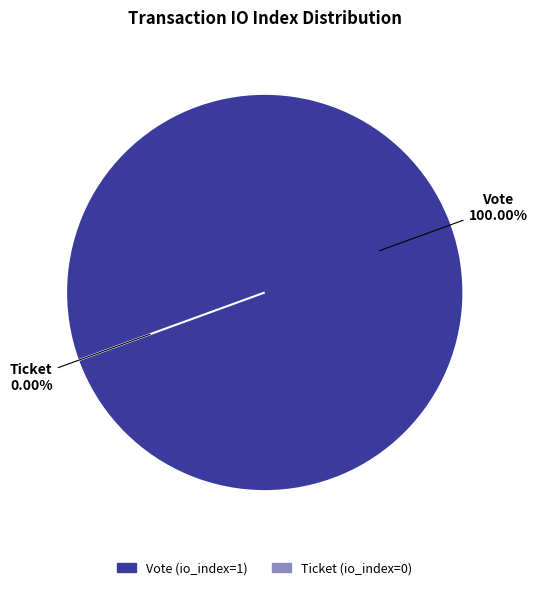

To the nearest percent, what is the average slice percentage?

50%